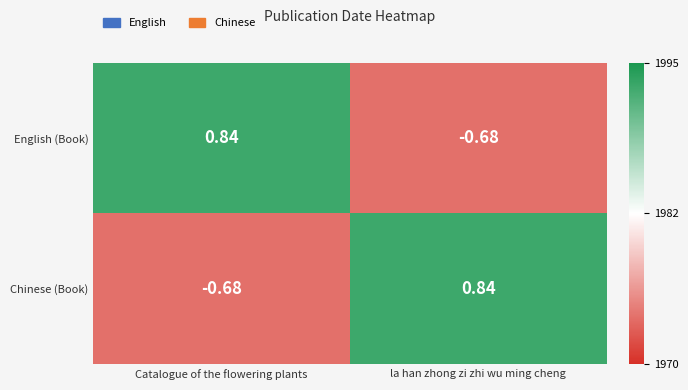

Which category has the highest value in the Chinese (Book) series?

la han zhong zi zhi wu ming cheng